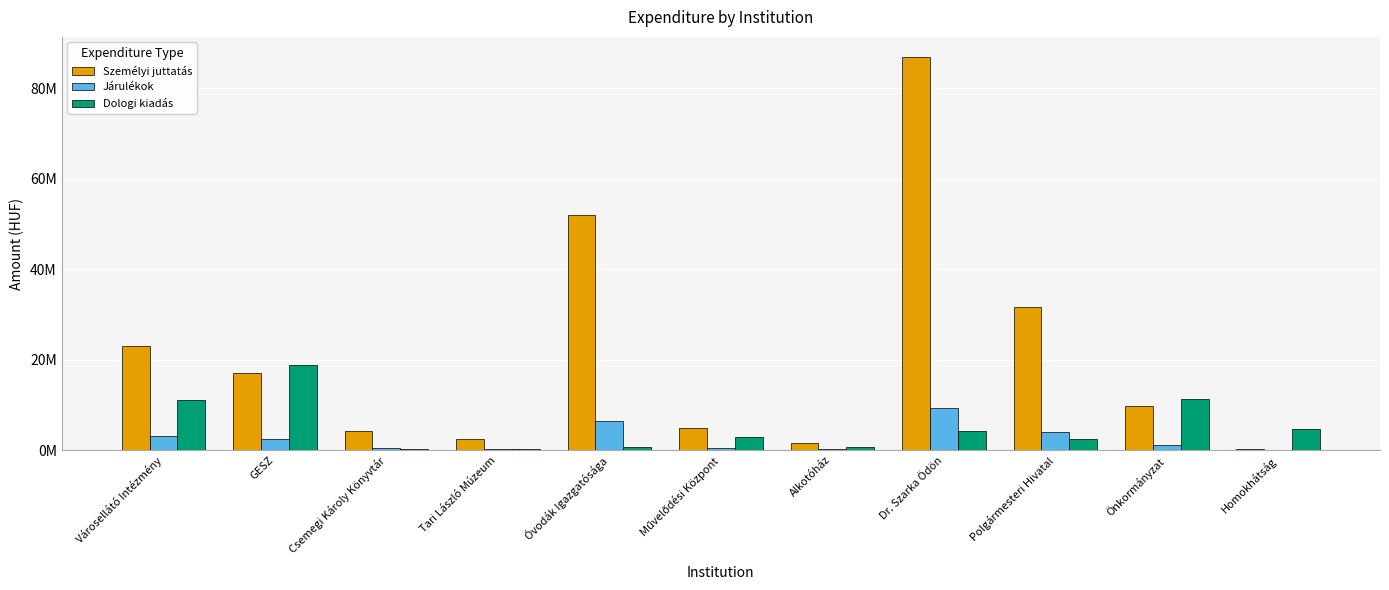

Which series has the widest spread of values?

Személyi juttatás